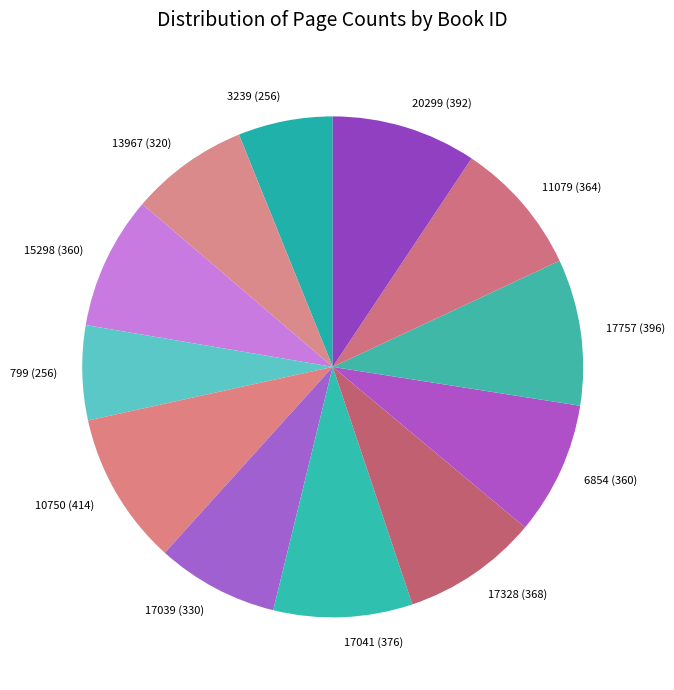

What is the ratio of the value at 6854 (360) to the value at 799 (256)?

1.4